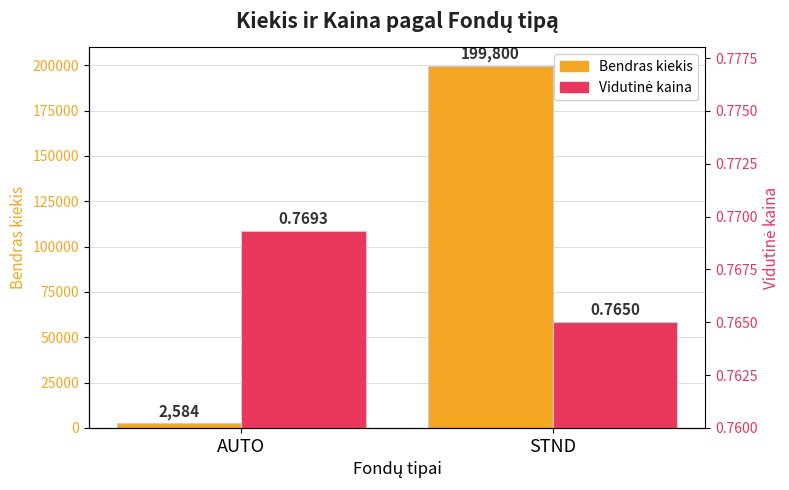

The value of Vidutinė kaina at AUTO is 0.8. True or false?

True